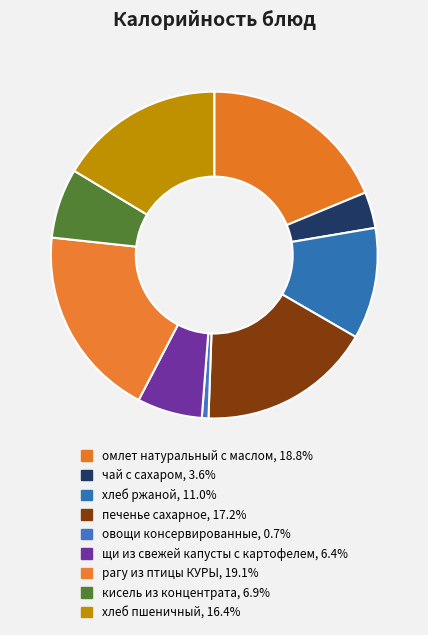

Is the sum of рагу из птицы КУРЫ and щи из свежей капусты с картофелем greater than half?

No